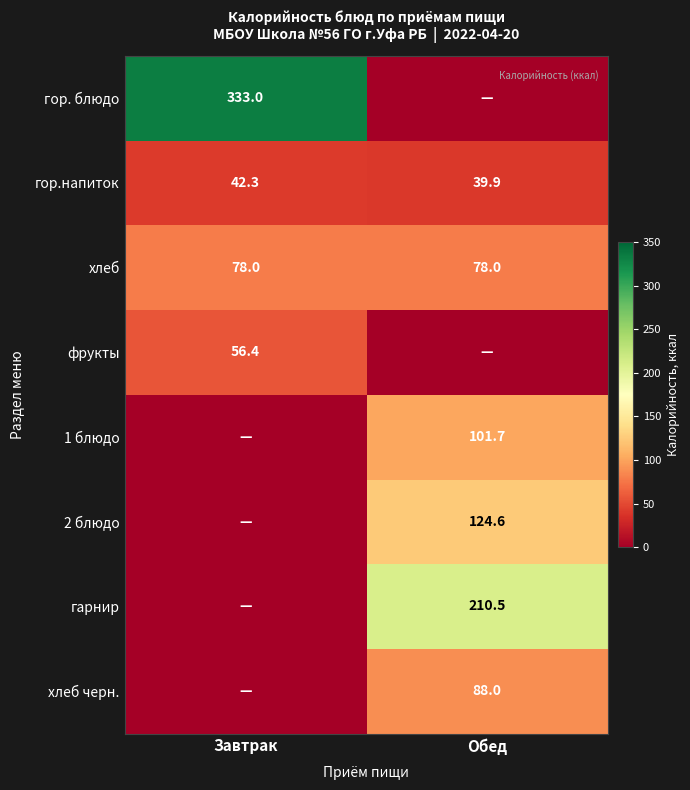

Is the value of гарнир at Обед greater than the value of фрукты at Завтрак?

Yes